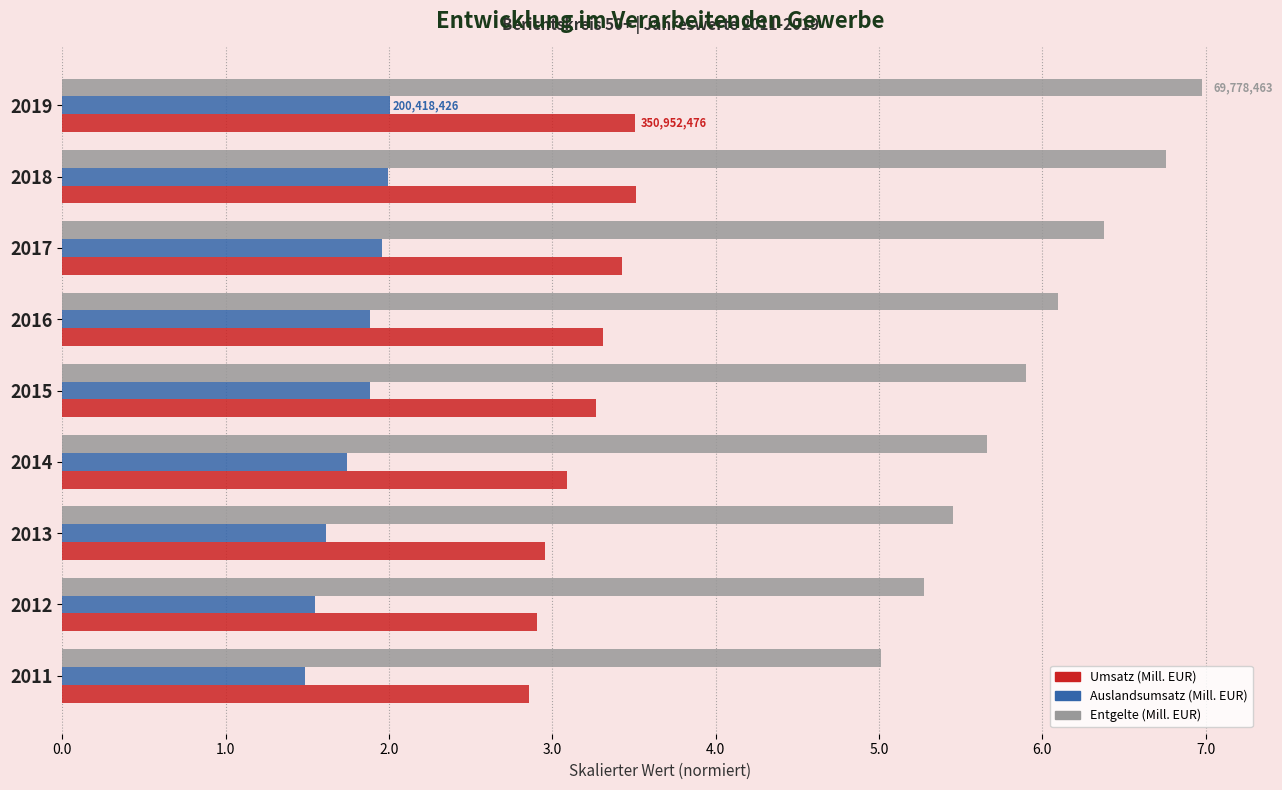

What is the total value across all series at 2012?

9.7